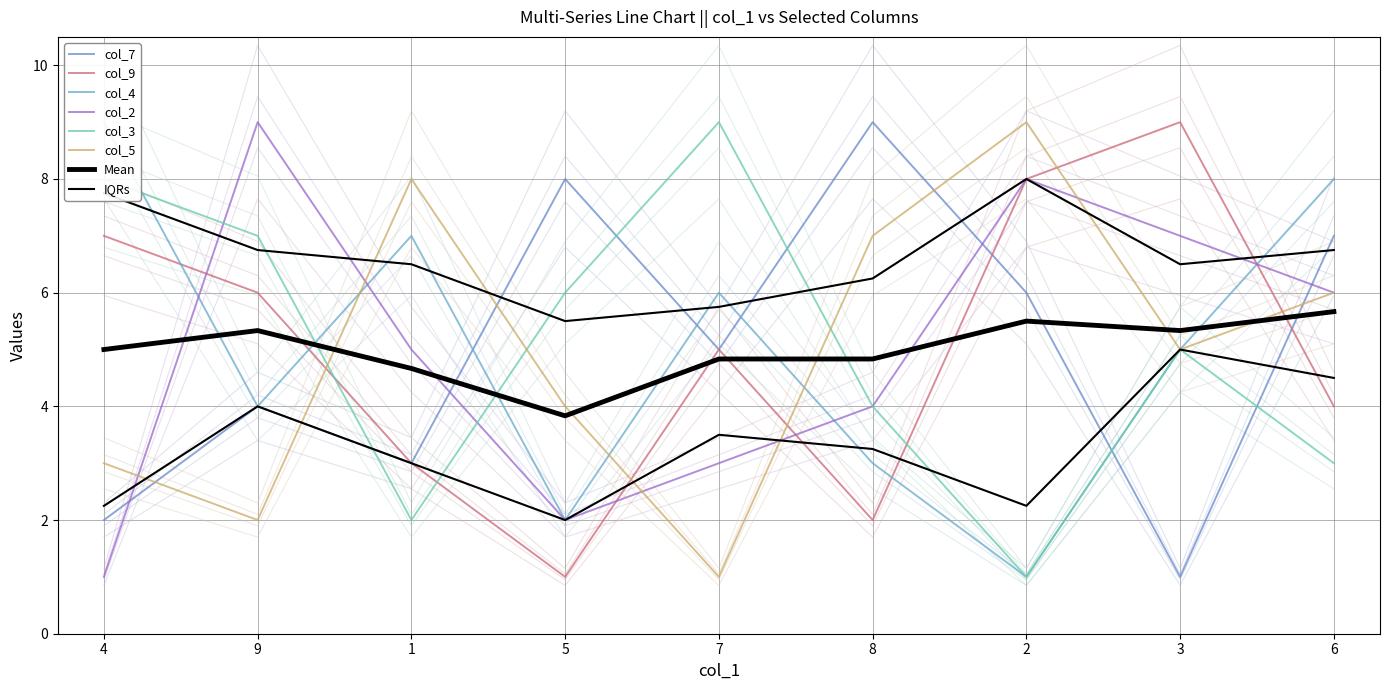

The col_9 series shows 12.4 at 4. True or false?

False